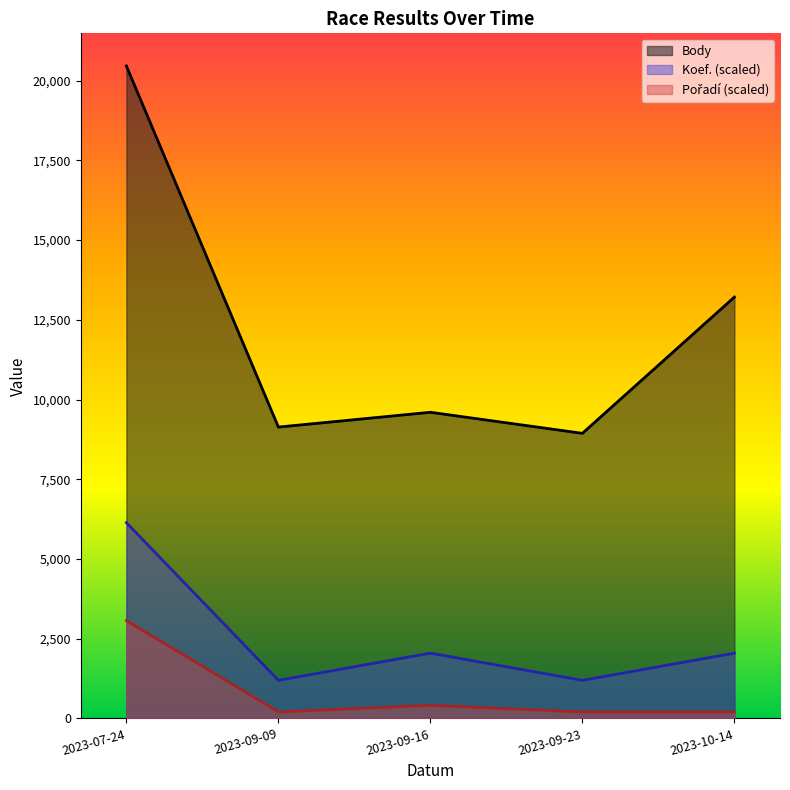

Reading right to left, extract all data points from this chart.

Body: 13212.0	8940.0	9600.0	9136.0	20461.0
Koef.: 2046.1	1193.6	2046.1	1193.6	6138.3
Pořadí: 204.6	204.6	409.2	204.6	3069.2